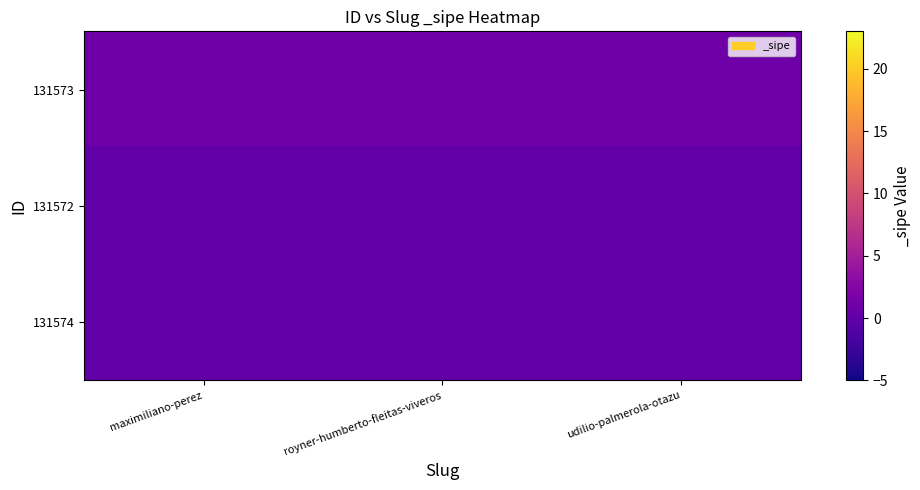

At which category is the sum across all series the highest?

maximiliano-perez